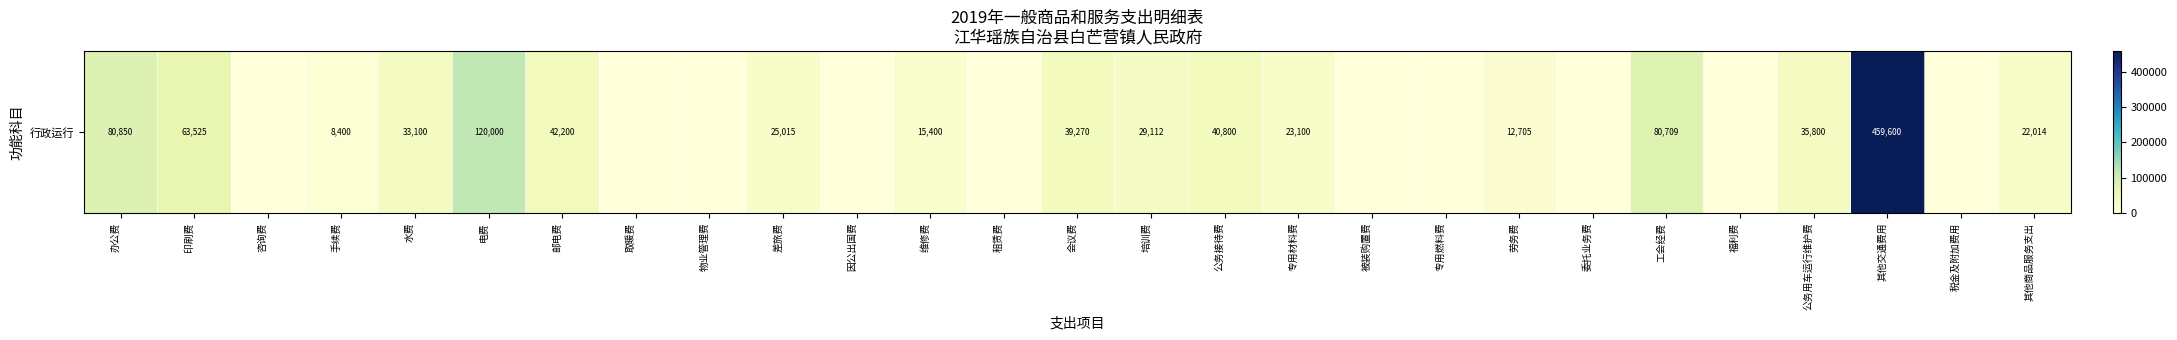

What is the average value?

41911